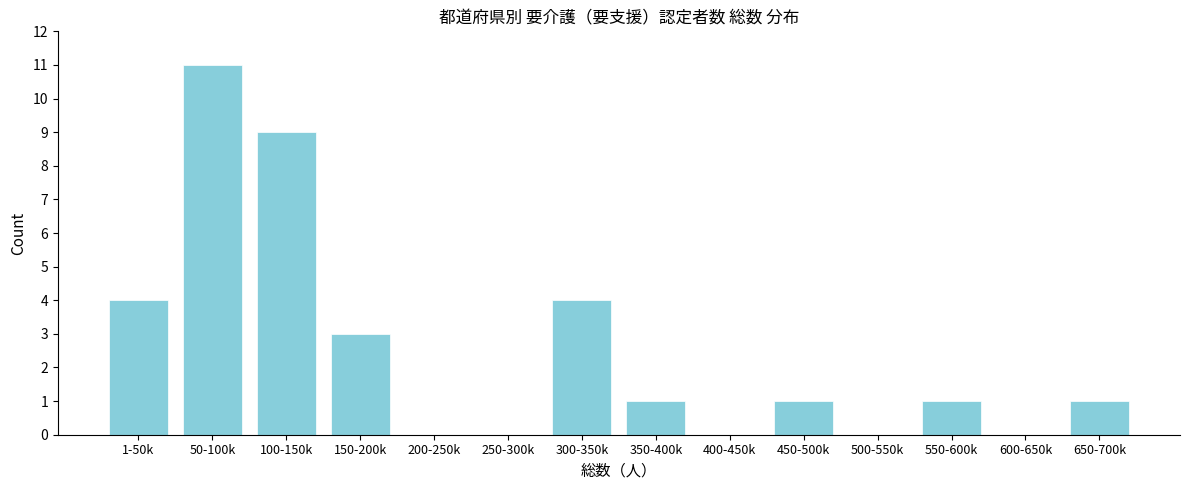

Reading left to right, list all the values displayed in this chart.

1-50k=4	50-100k=11	100-150k=9	150-200k=3	200-250k=0	250-300k=0	300-350k=4	350-400k=1	400-450k=0	450-500k=1	500-550k=0	550-600k=1	600-650k=0	650-700k=1